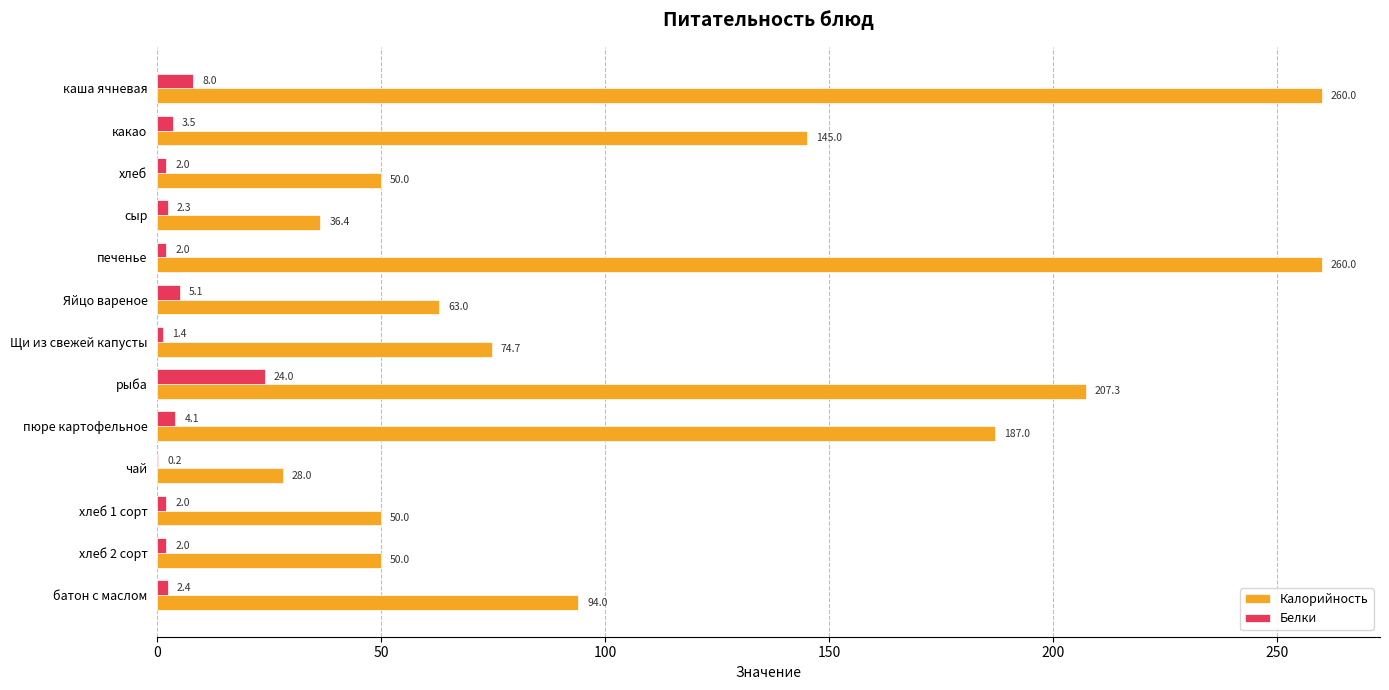

What is the maximum value for Калорийность?

260.0